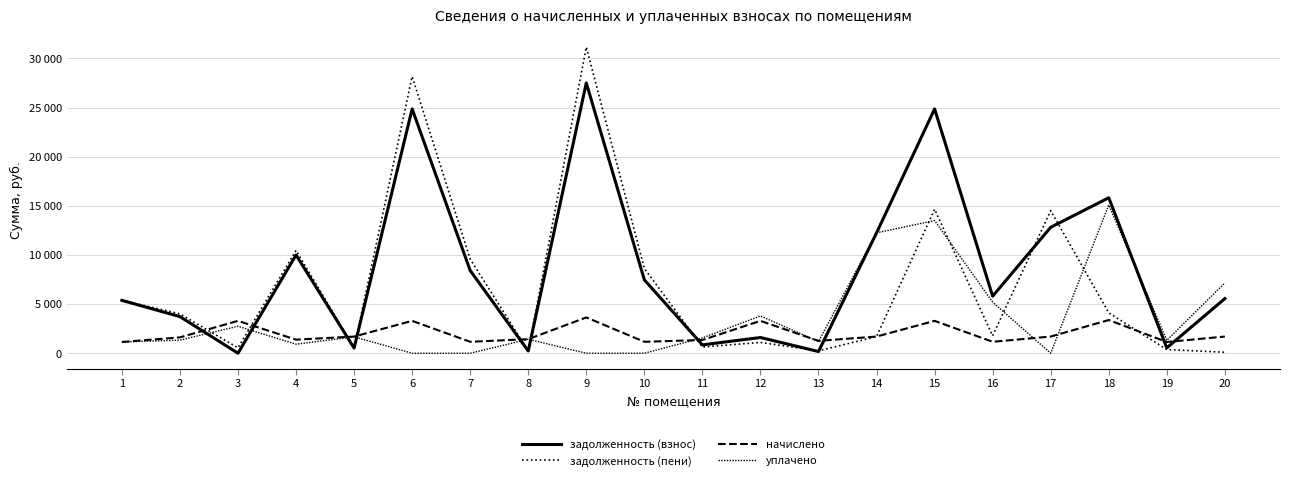

Rank the categories by задолженность (пени) value from highest to lowest.

9, 6, 15, 17, 4, 7, 10, 1, 18, 2, 16, 14, 12, 11, 5, 3, 19, 13, 8, 20